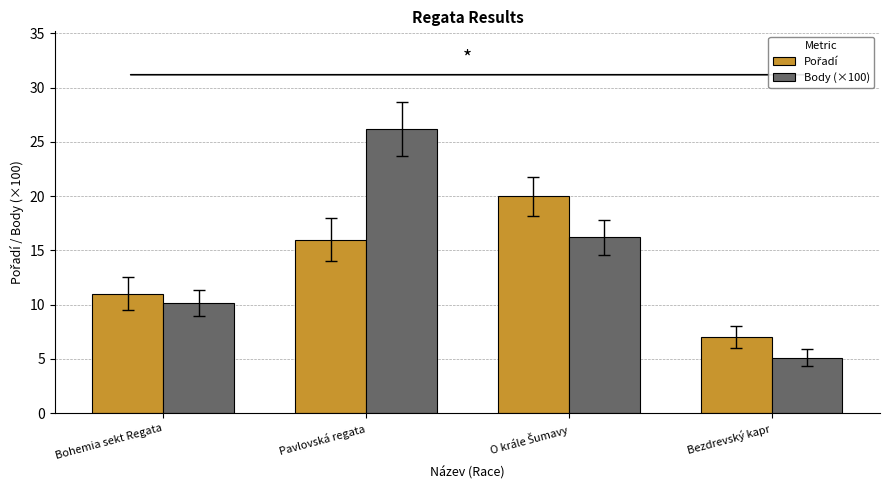

At which category is the sum across all series the highest?

Pavlovská regata